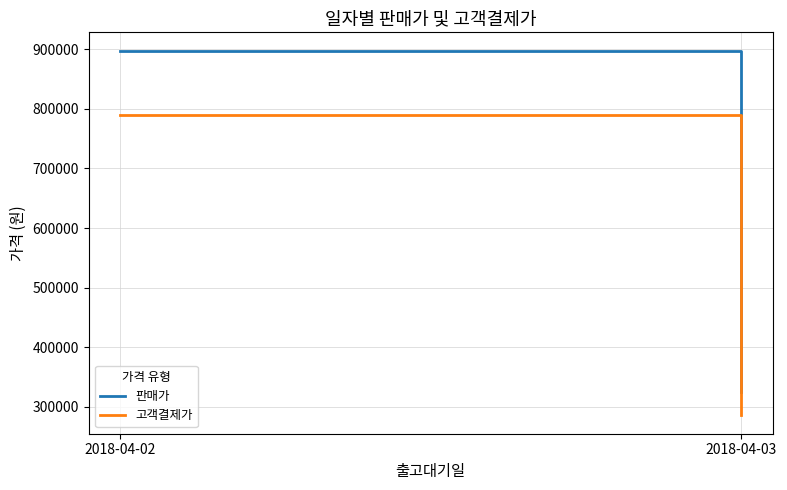

At which category is the sum across all series the highest?

2018-04-02